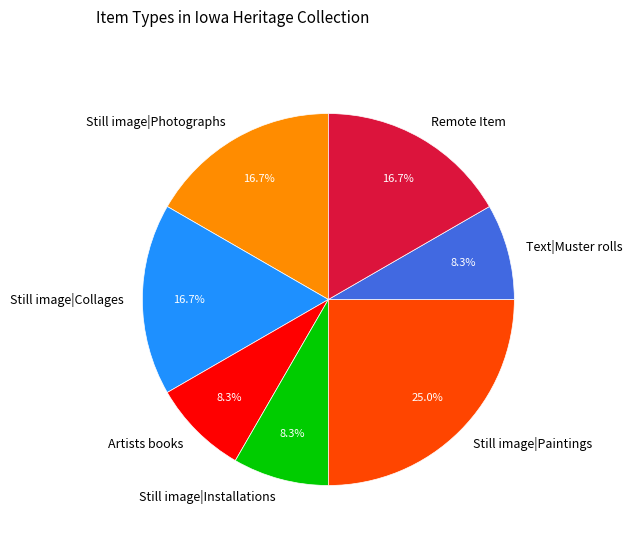

Which category has the biggest portion of the pie?

Still image|Paintings